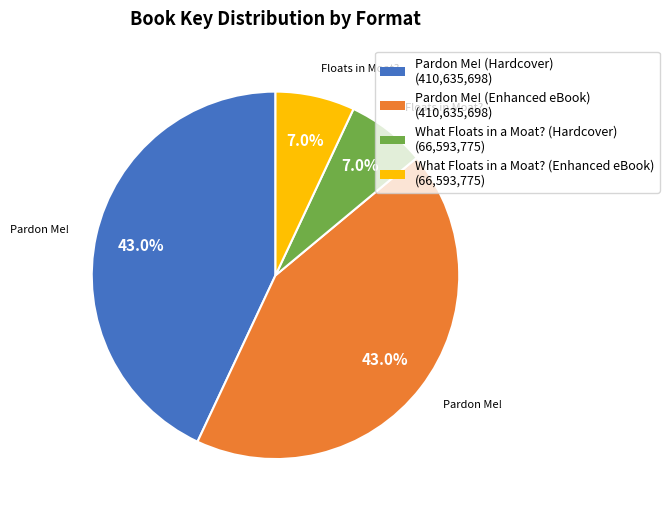

To the nearest percent, what is the difference between the largest and smallest slice percentages?

36%